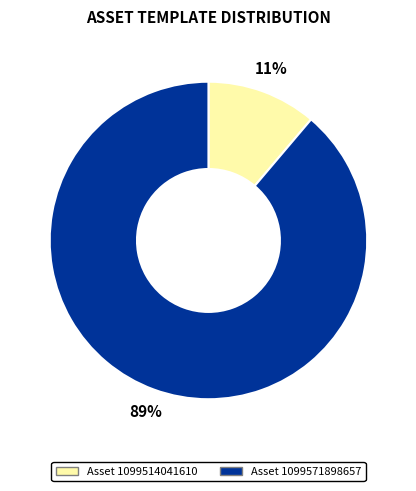

Count the number of slices in the pie.

2